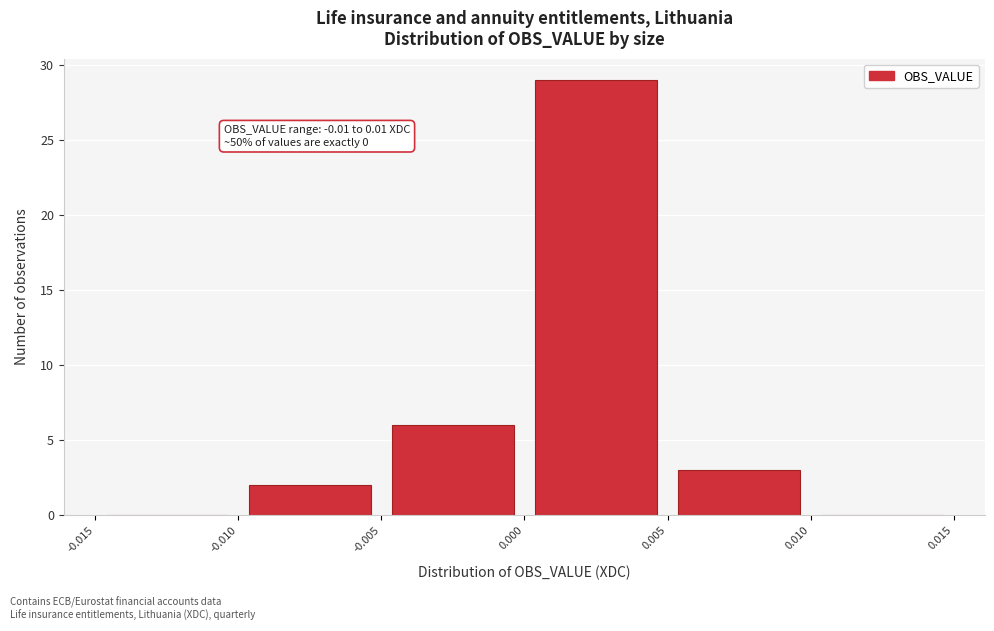

Over which range of the x-axis is the bar tallest?

0.000 to 0.005